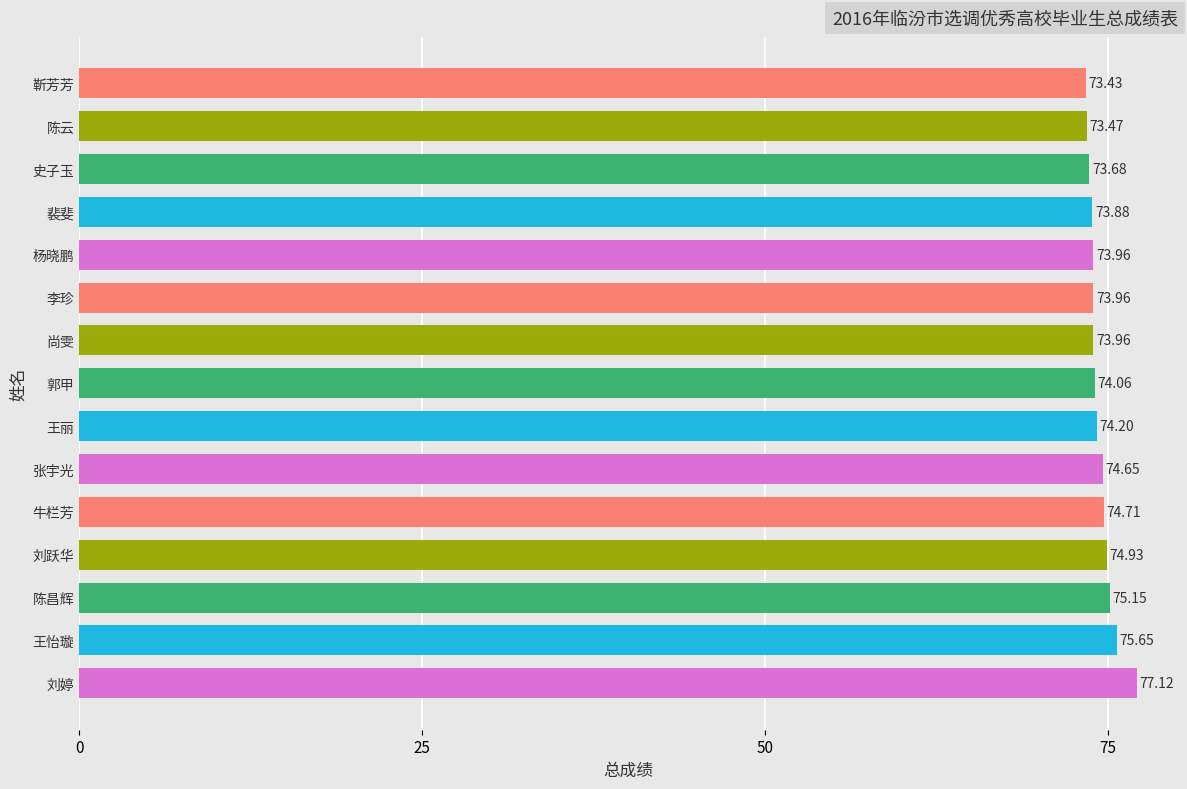

What is the change in value from 张宇光 to 杨晓鹏?

-0.7